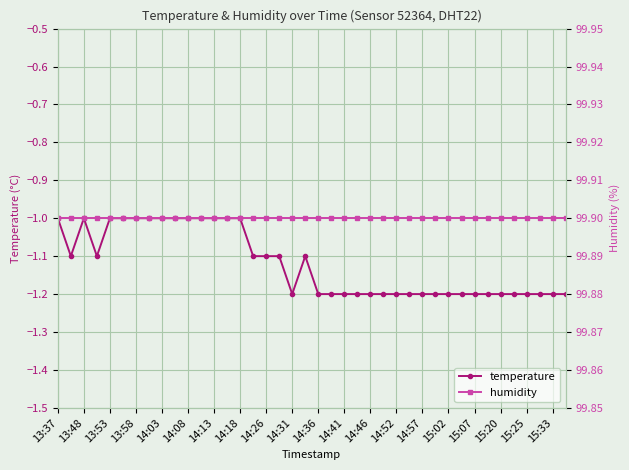

What is the maximum value for temperature?

-1.0